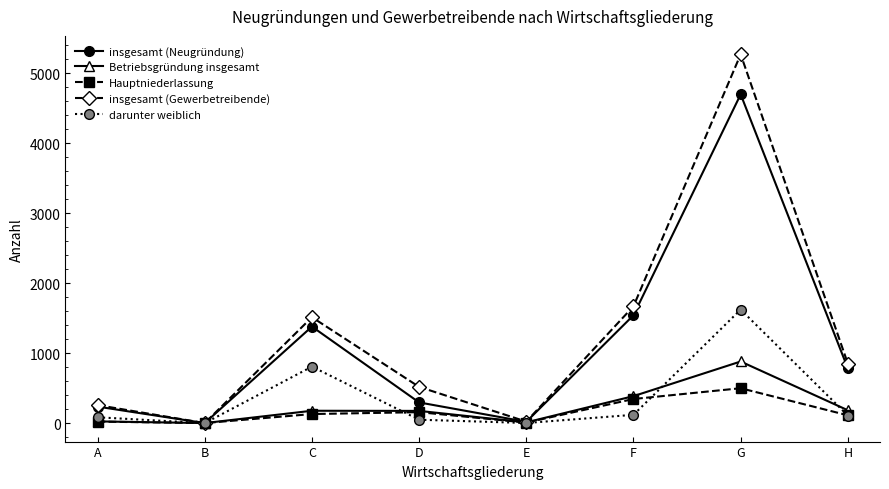

At which category does insgesamt (Gewerbetreibende) reach its first local peak?

C